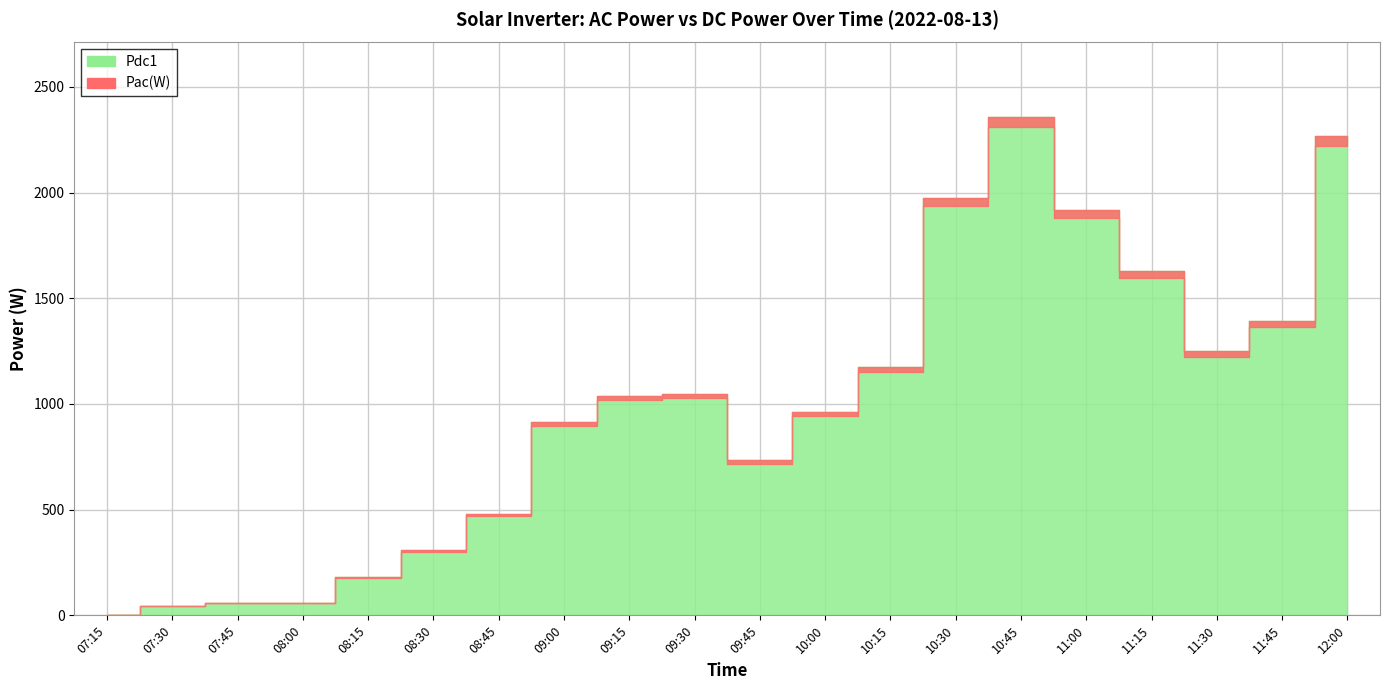

What is the spread (max minus min) of values at 08:15?

4.7